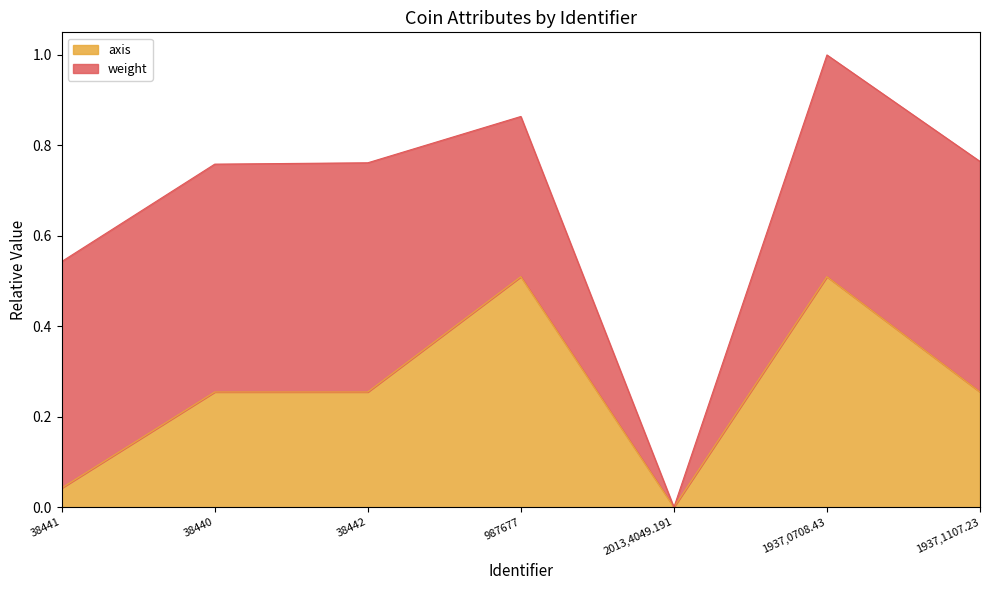

Reading left to right, what are all the values shown in this chart?

38441=0.0	38440=0.3	38442=0.3	987677=0.5	2013,4049.191=0.0	1937,0708.43=0.5	1937,1107.23=0.3